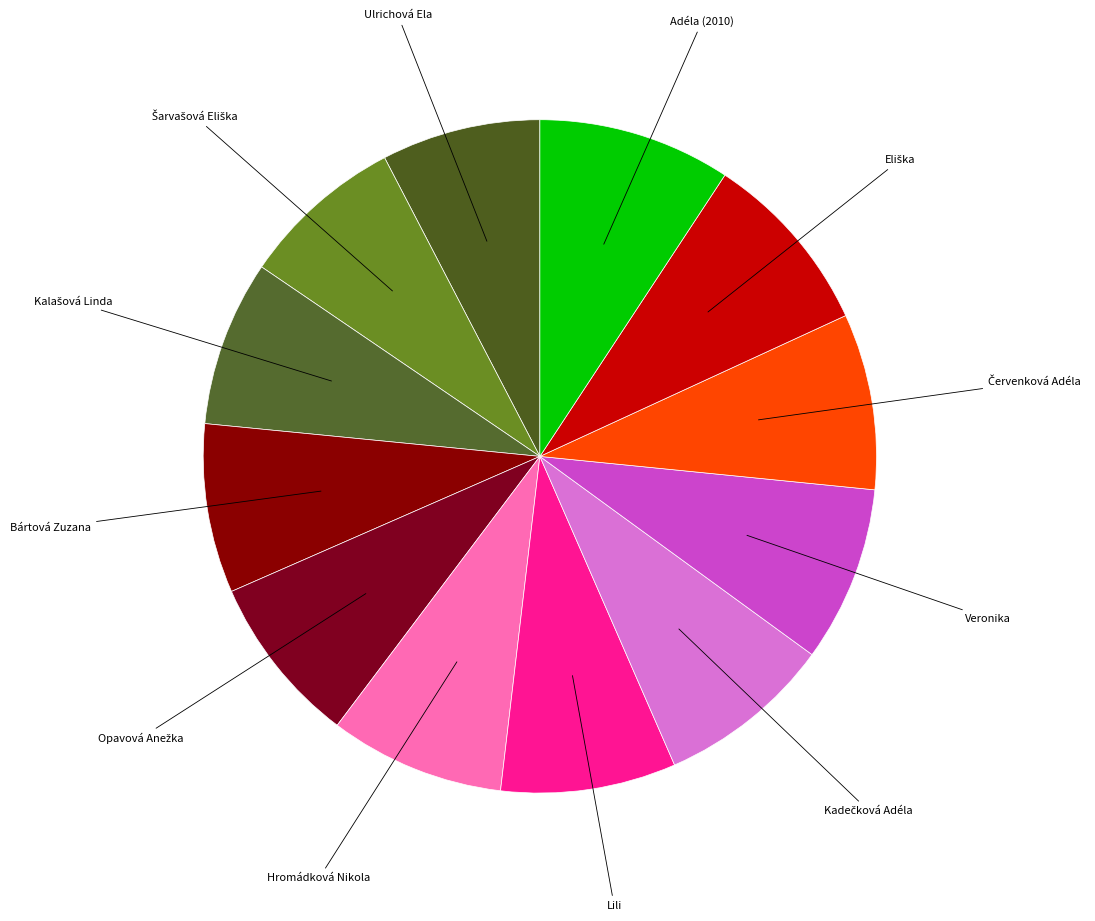

Which category has the smallest portion of the pie?

Ulrichová Ela